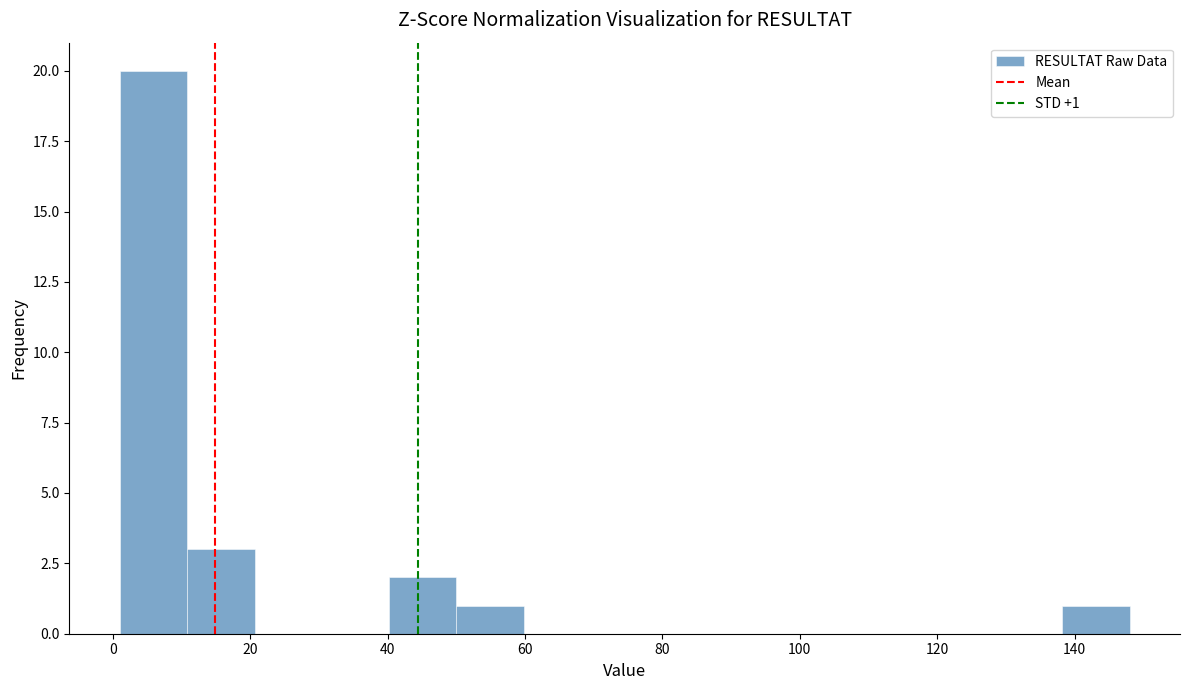

Which range on the x-axis has the tallest bar?

1.0 to 10.8